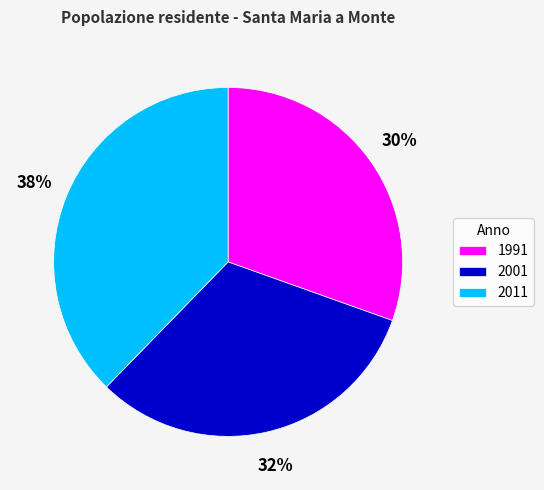

Is there a majority slice in this chart?

No